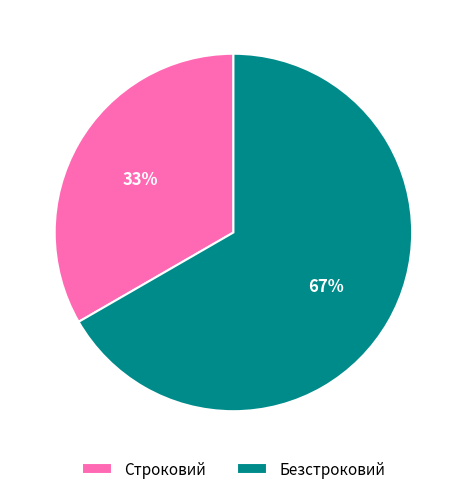

Count the number of slices in the pie.

2